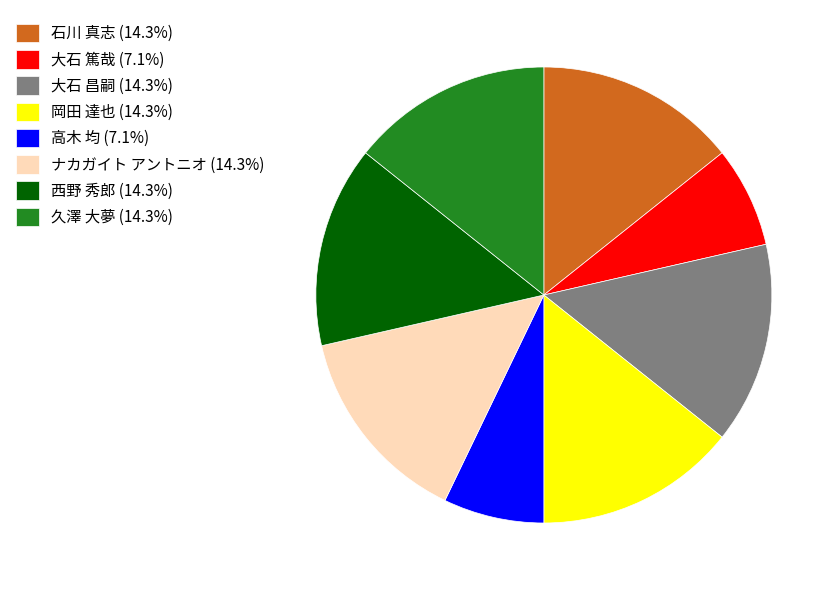

Approximately how many times larger is the value at 岡田 達也 (14.3%) compared to 西野 秀郎 (14.3%)?

1.0